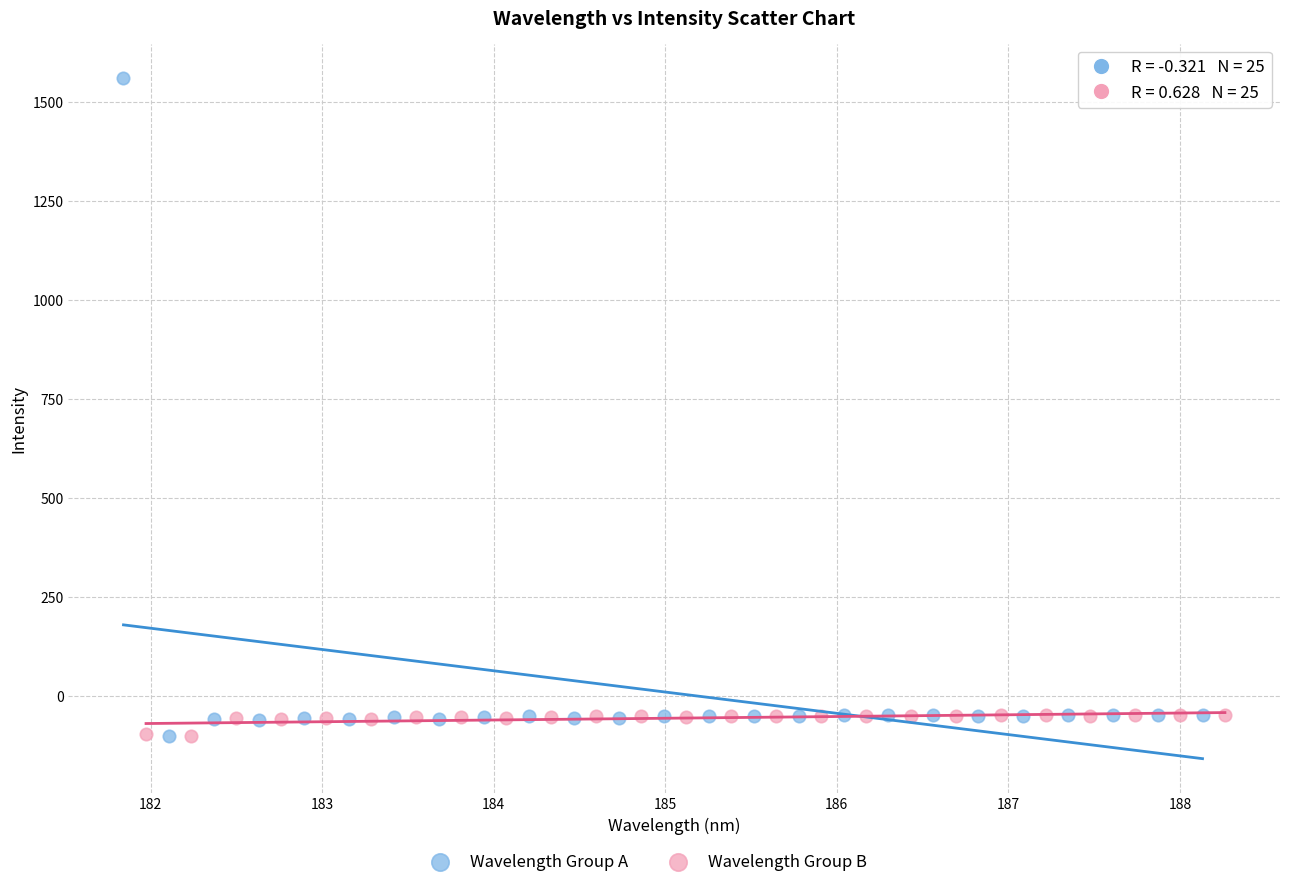

Which series has the widest spread of Y values?

Wavelength Group A